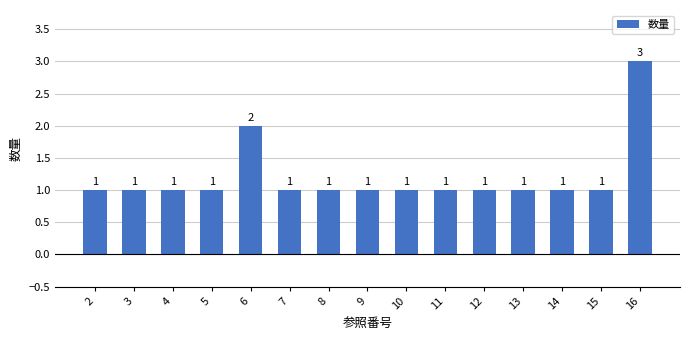

Does the chart contain stacked bars?

No